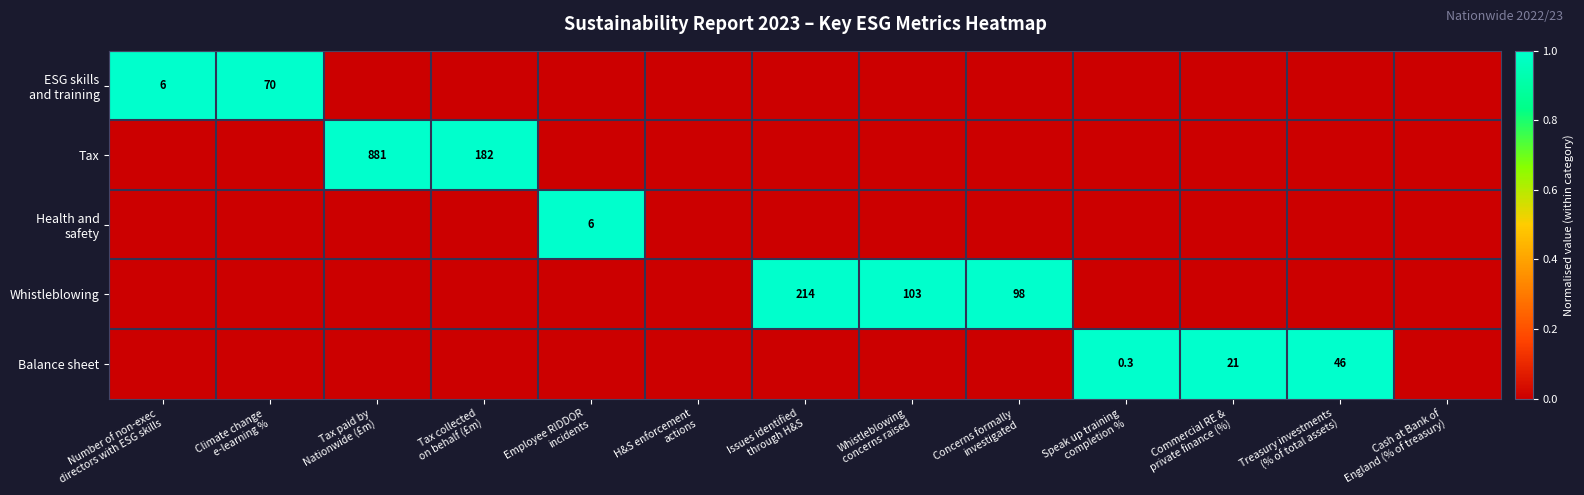

At how many categories does at least one series exceed 0?

11